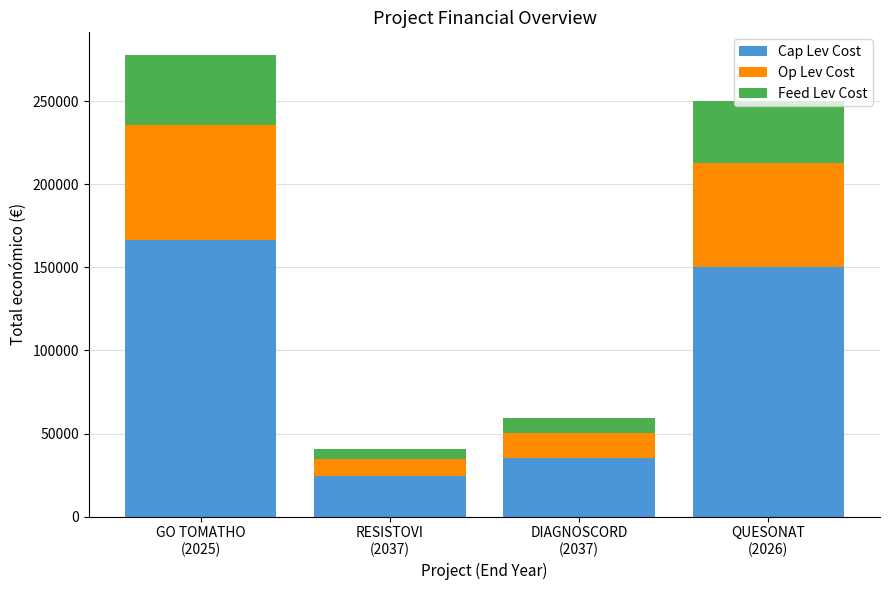

Are the bars horizontal?

No